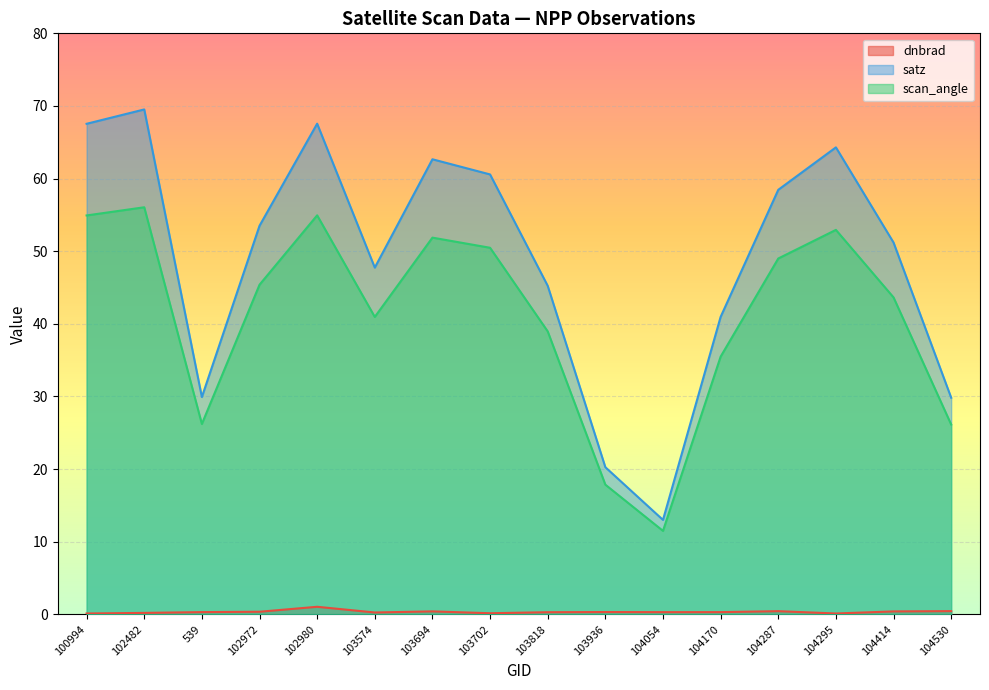

At which label does scan_angle first exceed 45?

100994